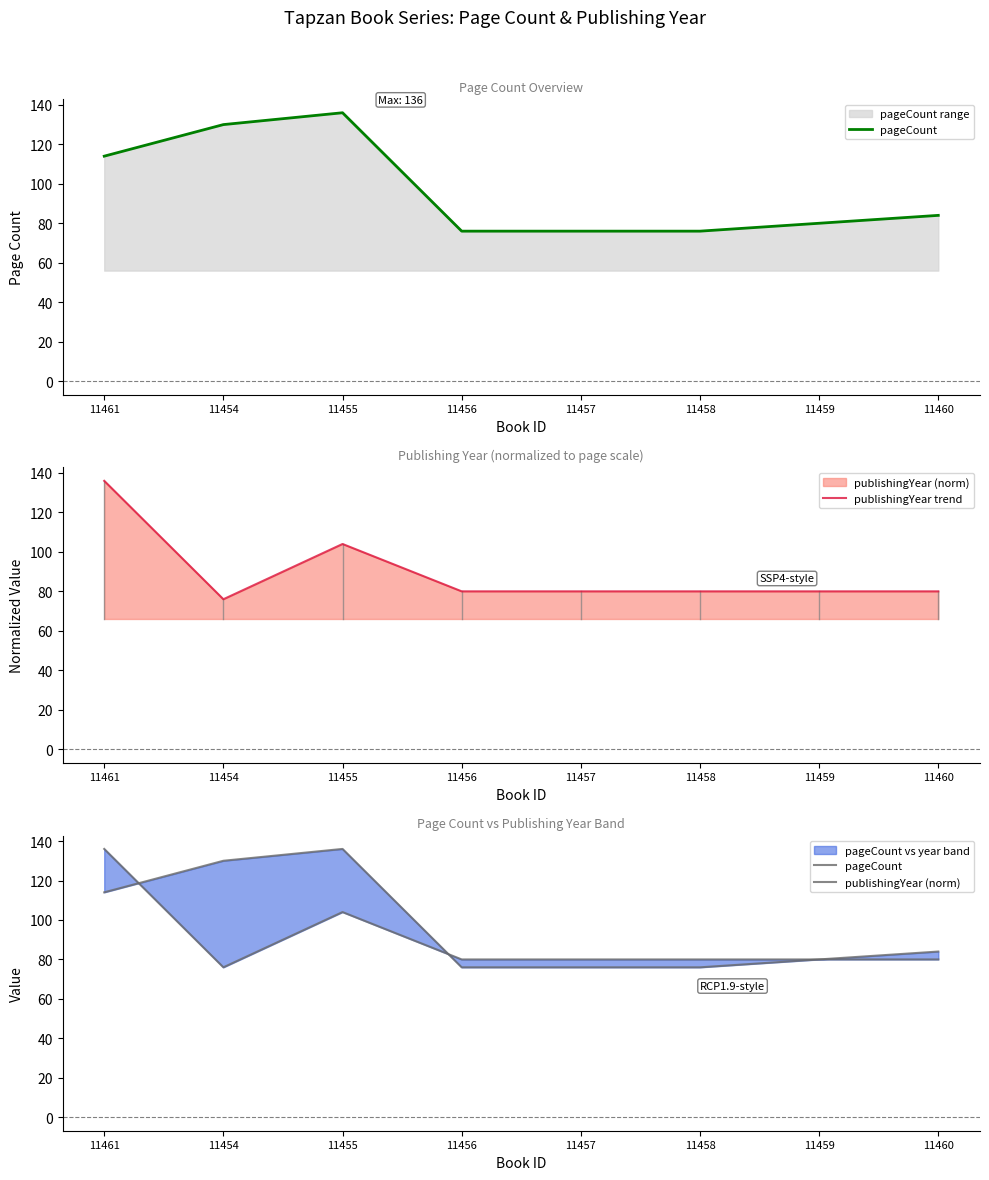

Is it true that publishingYear (norm) equals 80 at 11457?

True